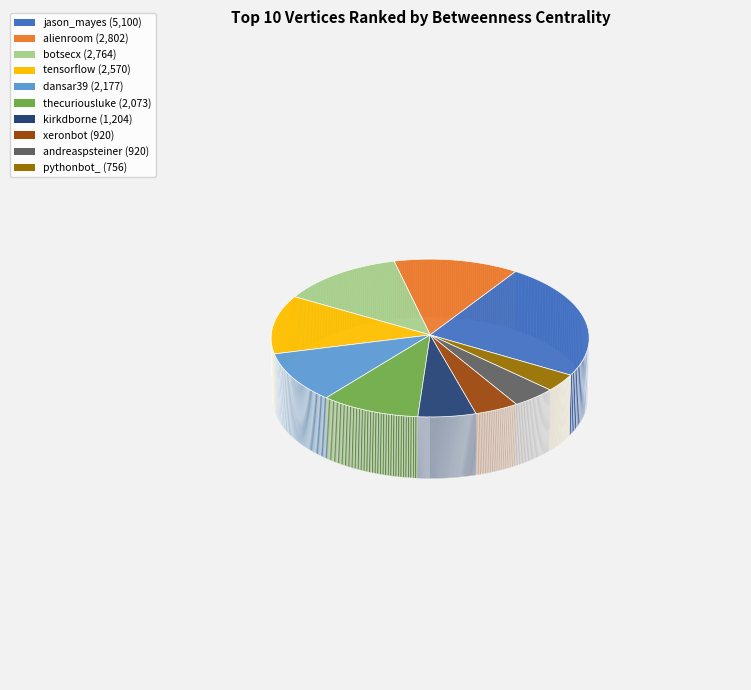

How many slices are in this pie chart?

10